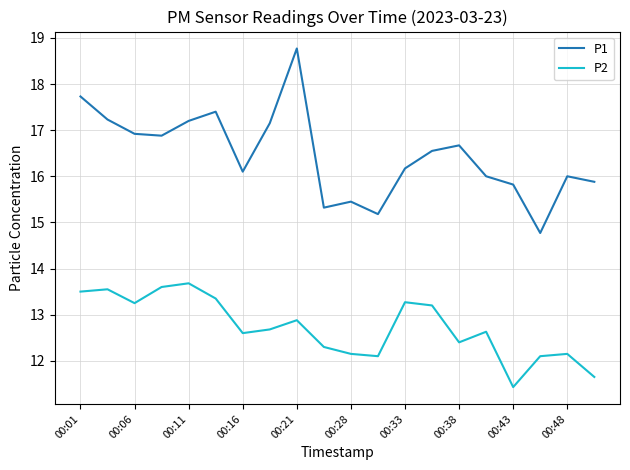

True or false: P1 and P2 intersect in this chart.

False